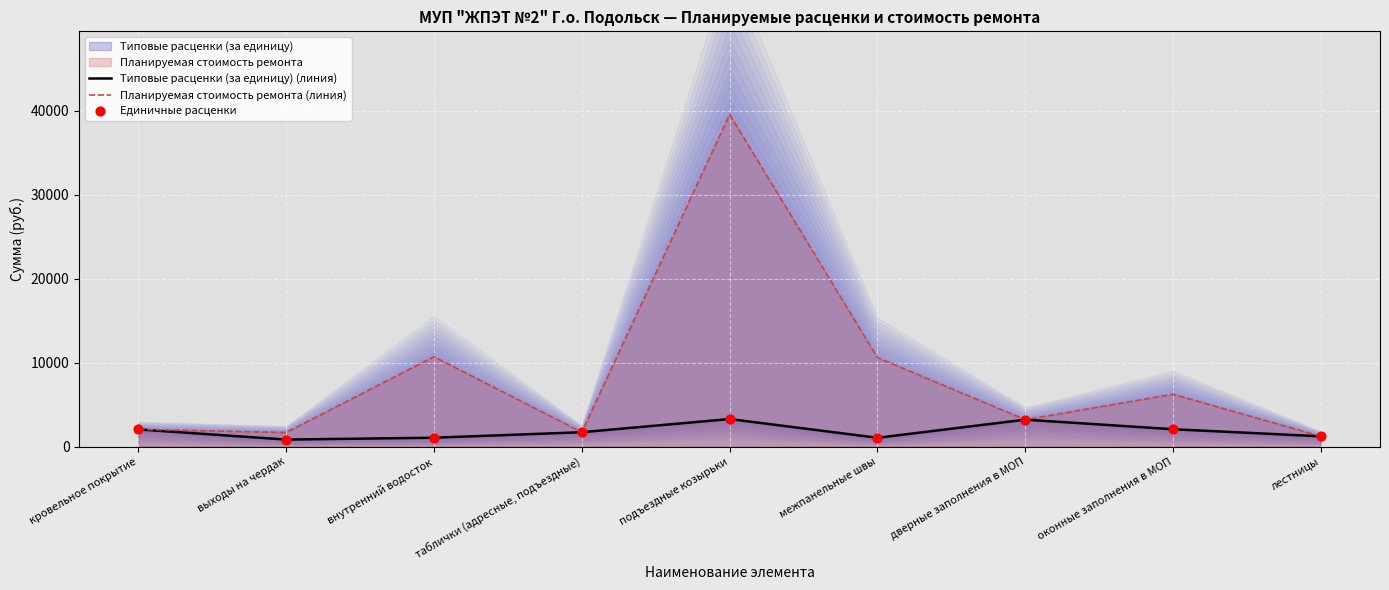

Which series contains the highest Y value?

Планируемая стоимость ремонта (линия)